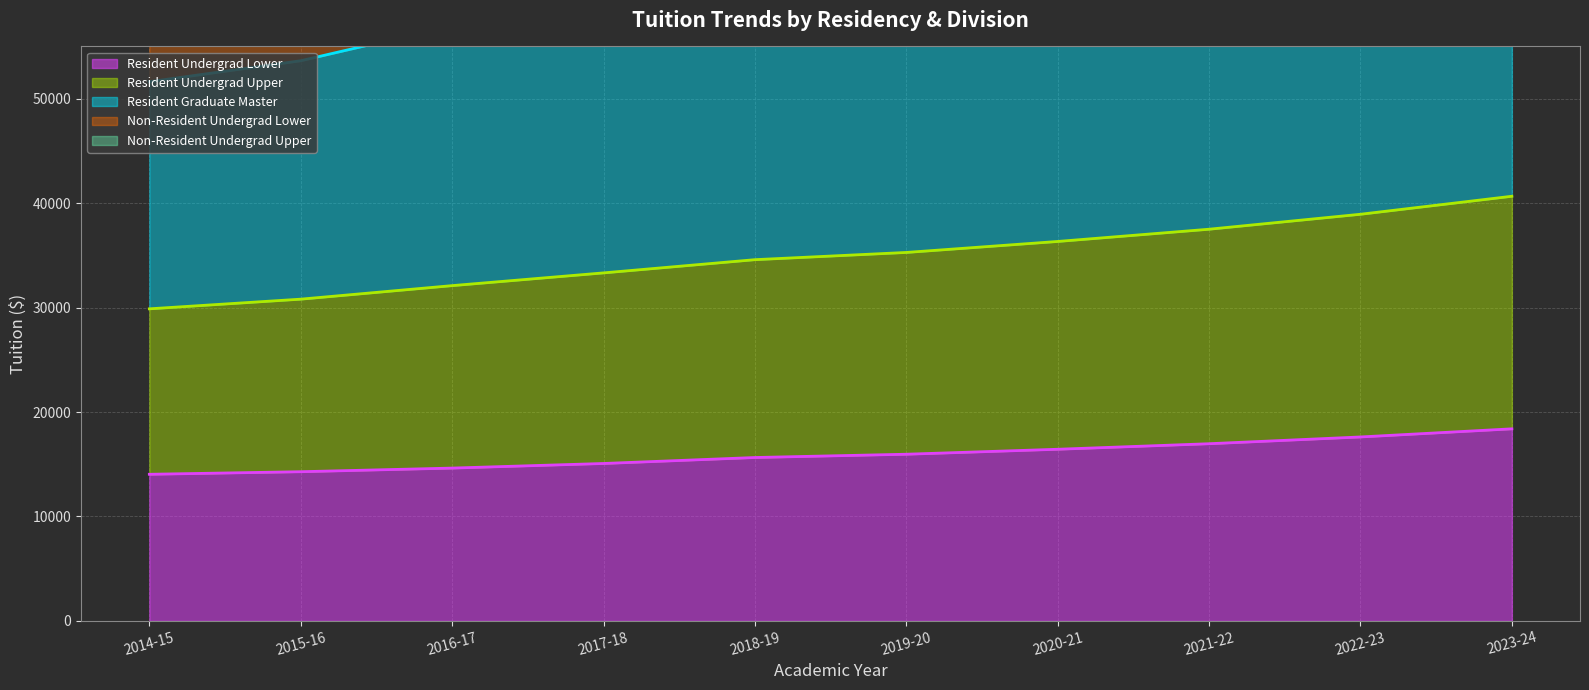

What is the approximate value of Resident Undergrad Lower at 2020-21, to the nearest 100?

16400